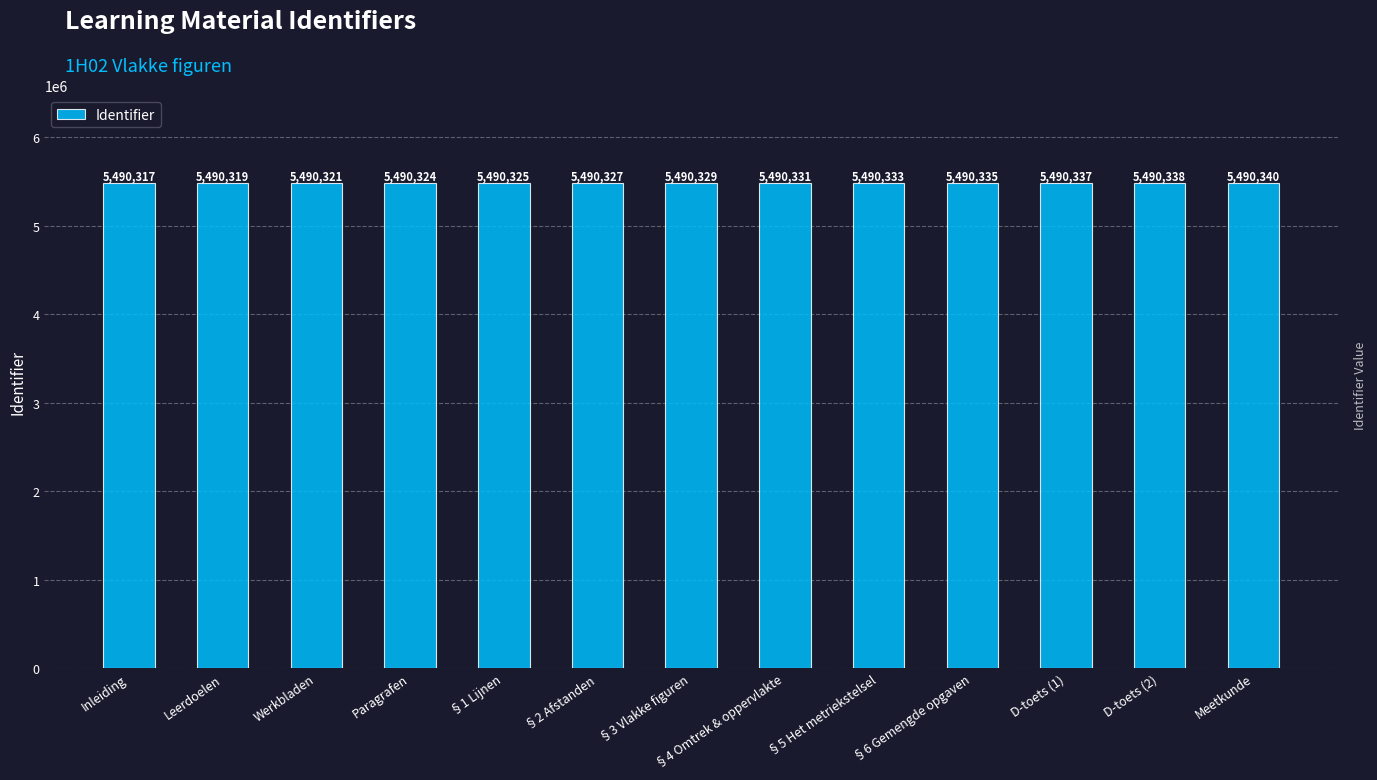

What is the difference between the values at Inleiding and §5 Het metriekstelsel?

16